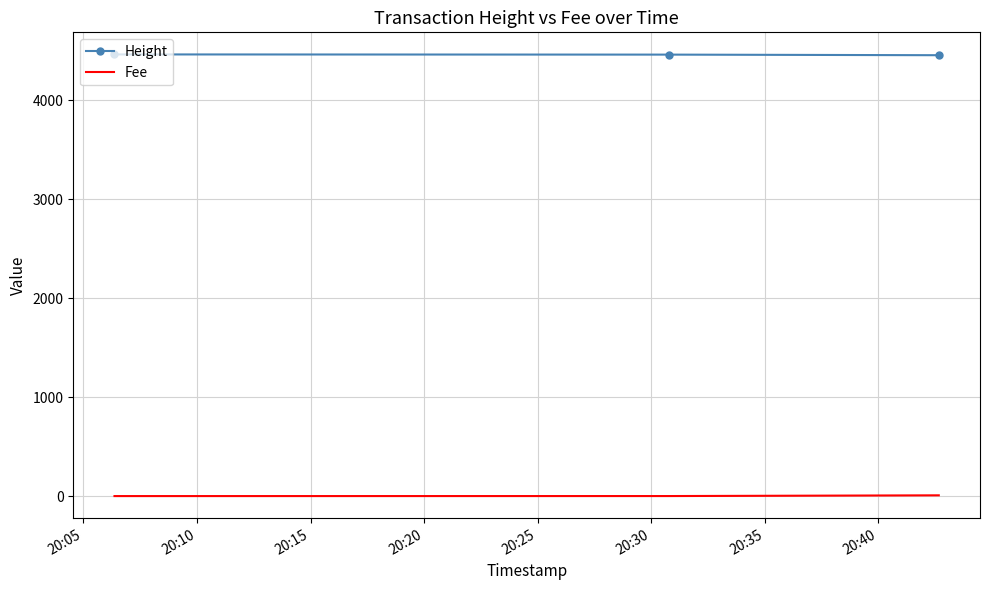

How many categories are shown in the chart?

3